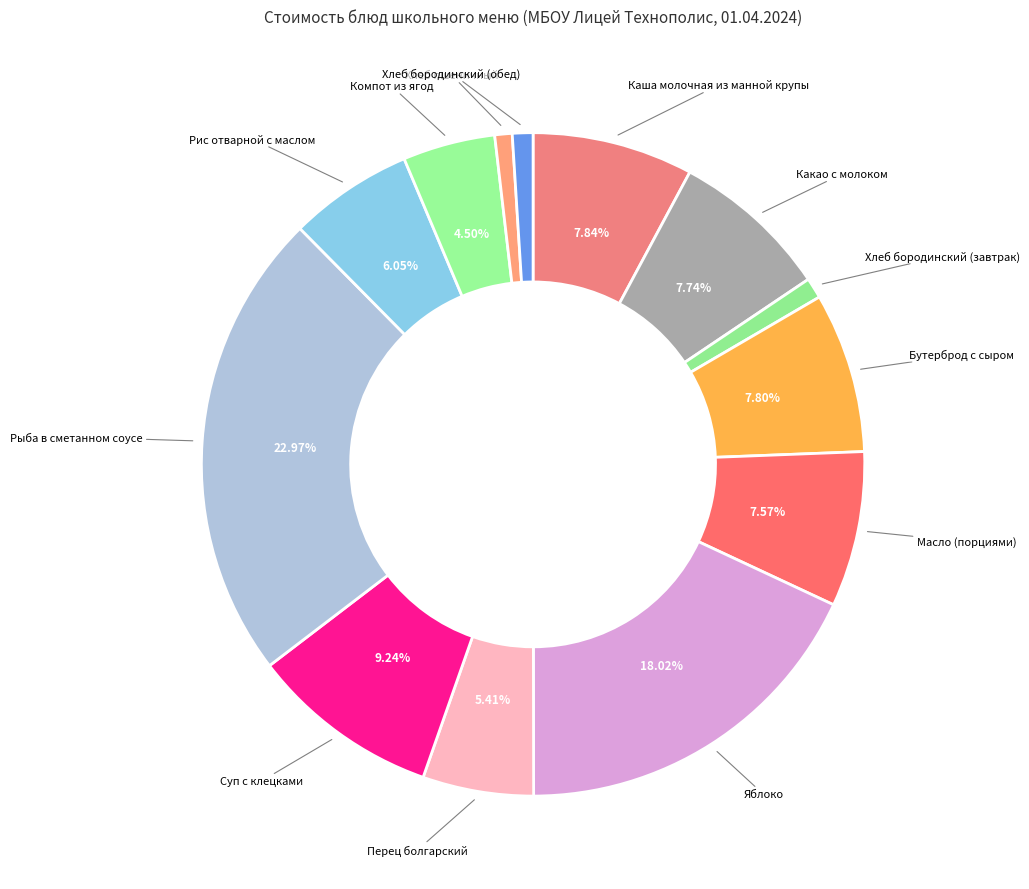

What is the ratio of the value at Масло (порциями) to the value at Суп с клецками?

0.8